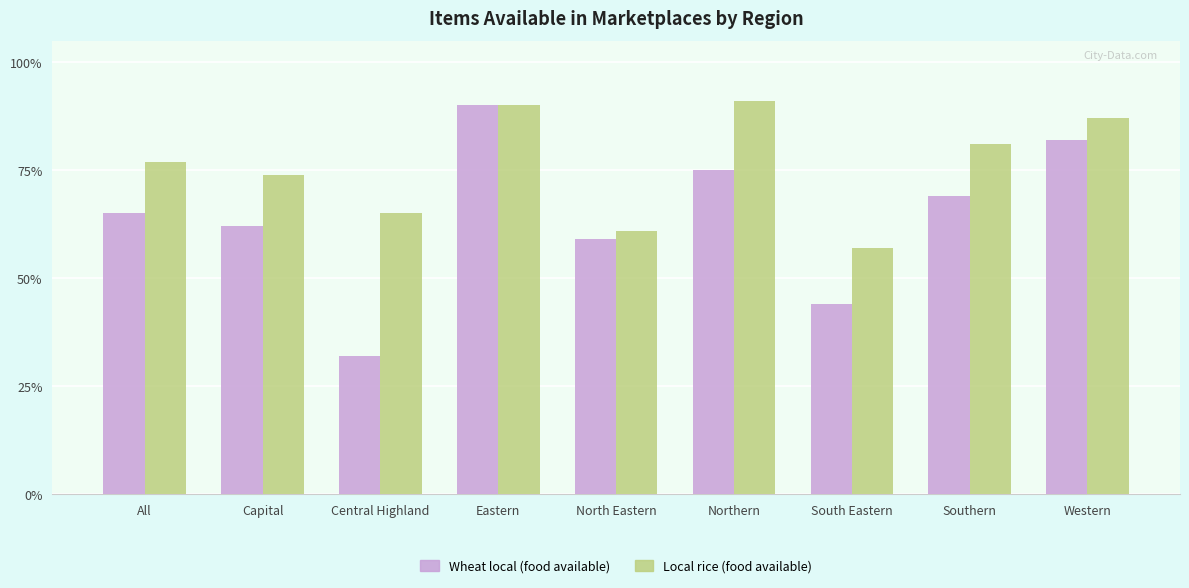

At which category does the chart reach its peak across all series?

Northern